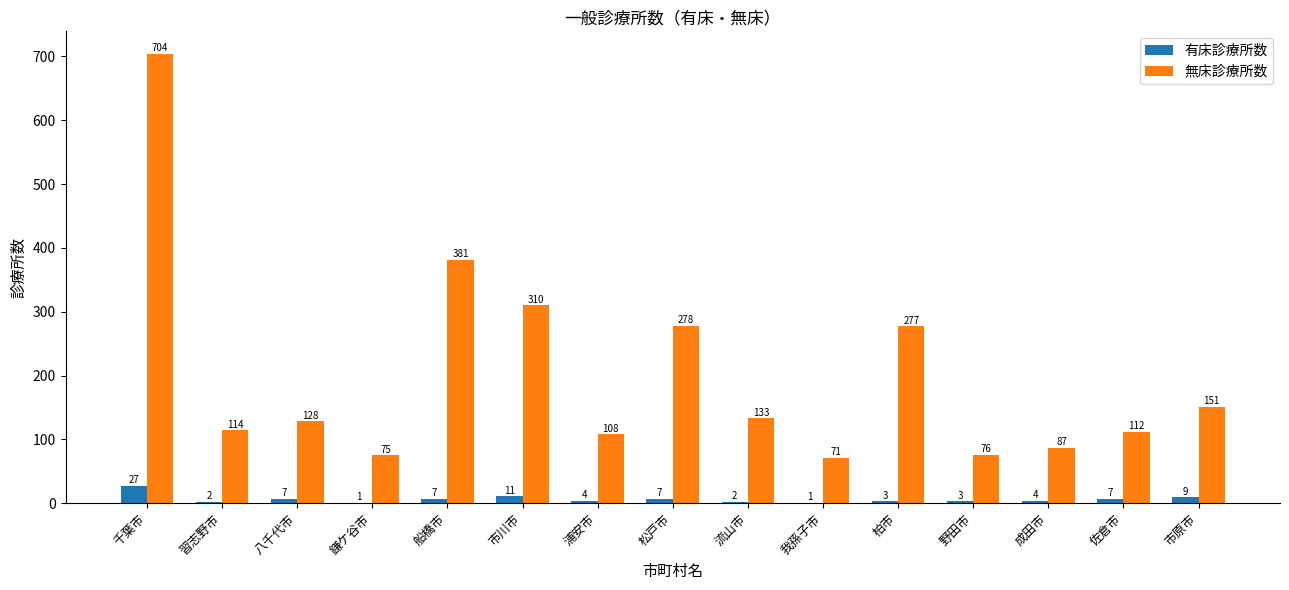

Reading left to right, list all the values displayed in this chart.

有床診療所数: 27	2	7	1	7	11	4	7	2	1	3	3	4	7	9
無床診療所数: 704	114	128	75	381	310	108	278	133	71	277	76	87	112	151